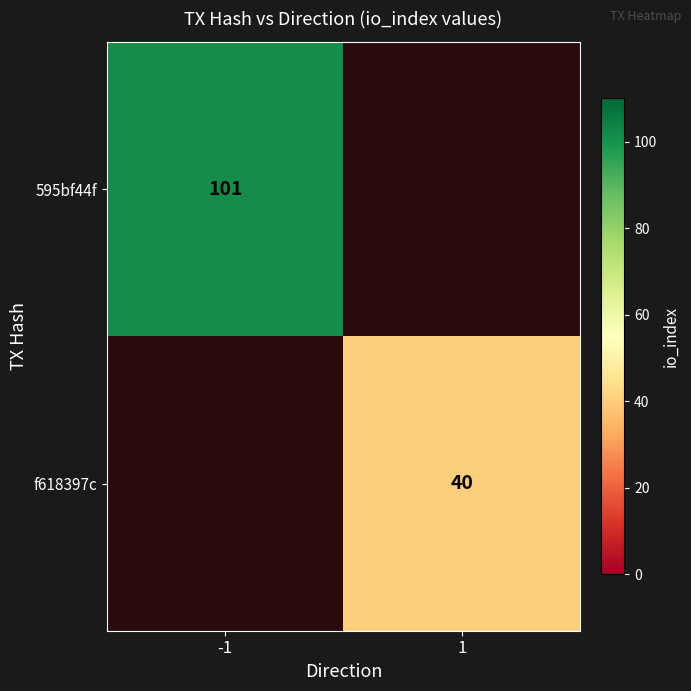

The f618397c series shows 40 at 1. True or false?

True